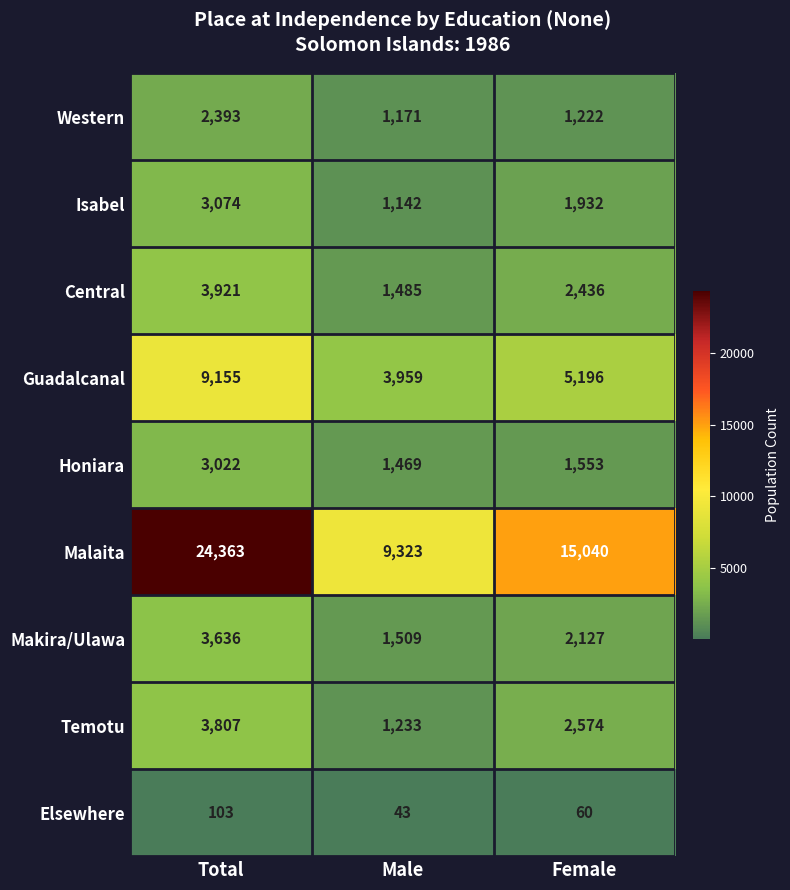

Count the Elsewhere values in the range 43 to 103.

3